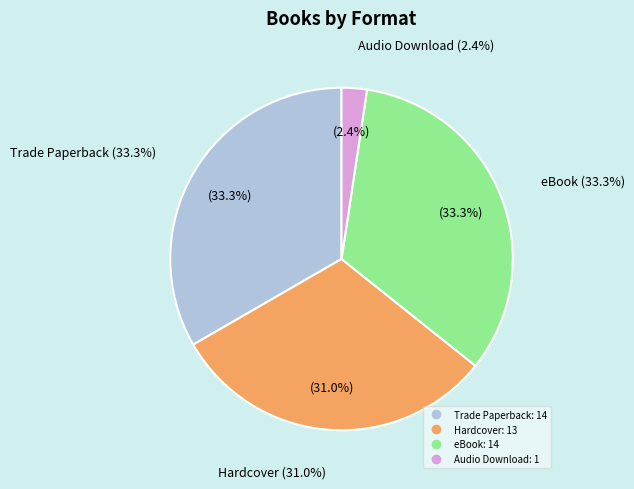

Does Audio Download account for over 50% of the chart?

No